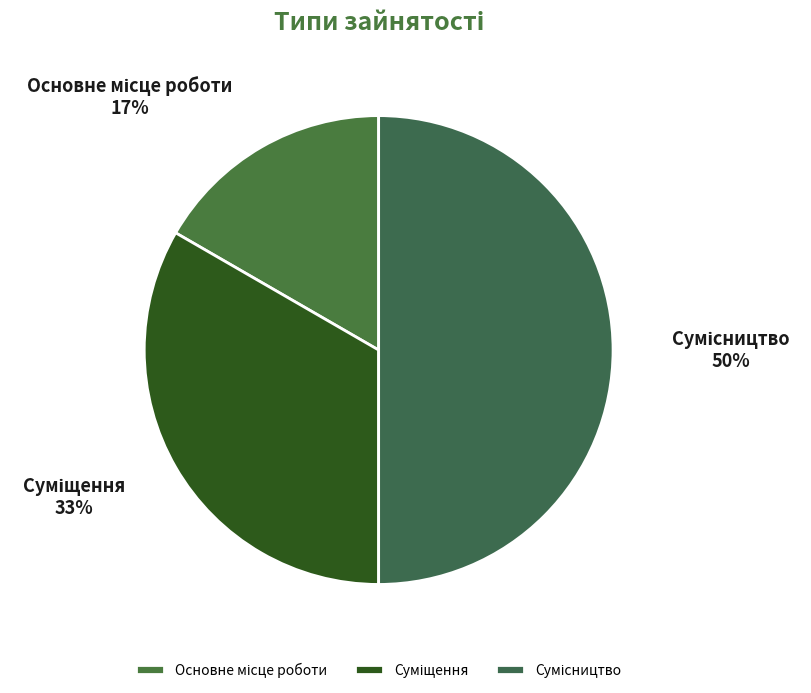

To the nearest percent, what is the average slice percentage?

33%